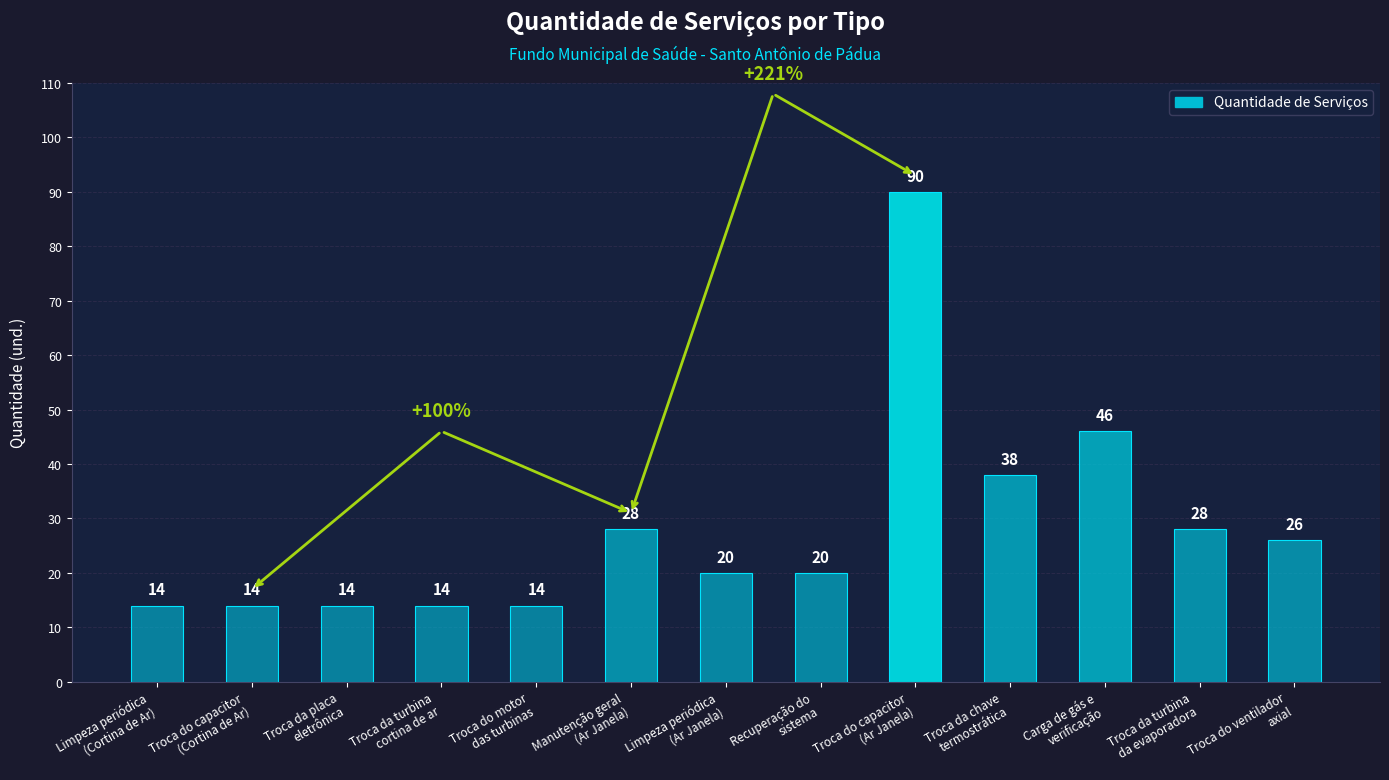

What is the difference between the maximum and minimum values?

76